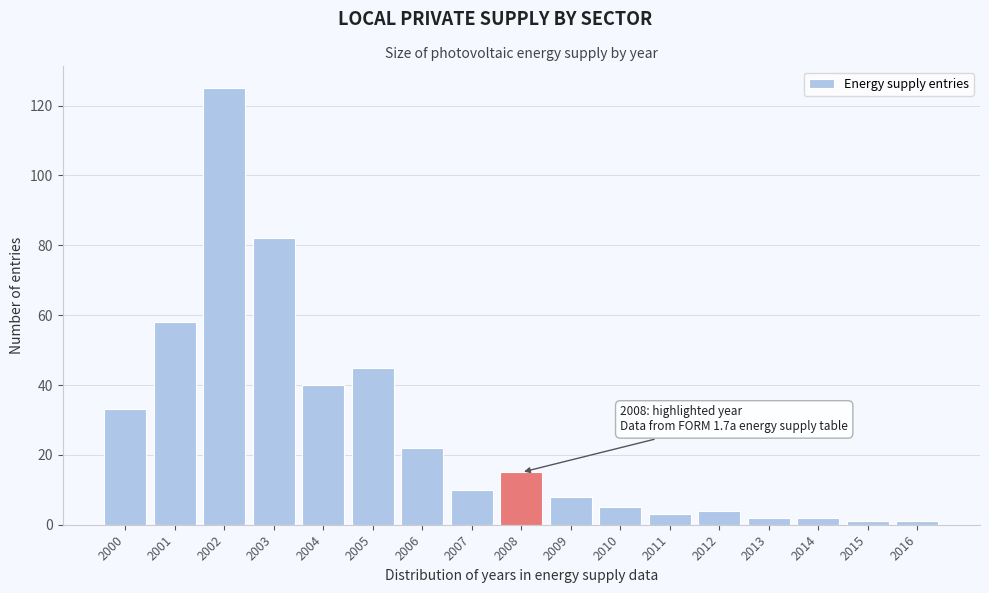

Reading left to right, list all the values displayed in this chart.

2000=33	2001=58	2002=125	2003=82	2004=40	2005=45	2006=22	2007=10	2008=15	2009=8	2010=5	2011=3	2012=4	2013=2	2014=2	2015=1	2016=1